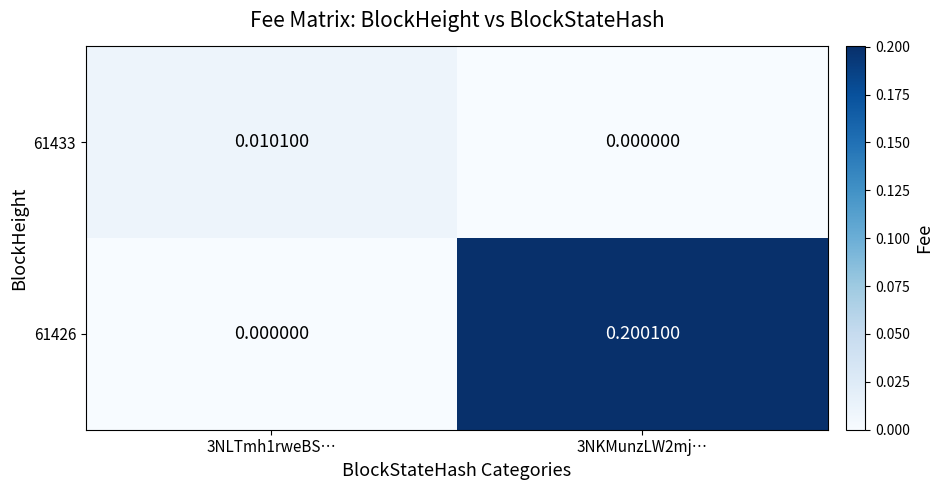

Is it true that 61433 equals 0.0 at 3NLTmh1rweBS…?

True